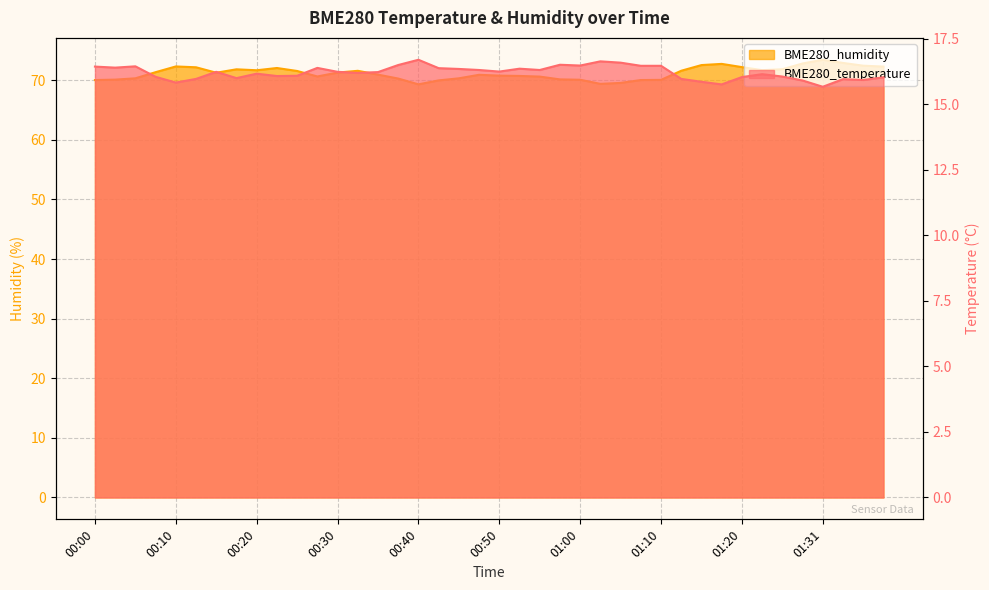

How many values in the BME280_humidity series are below 71?

19